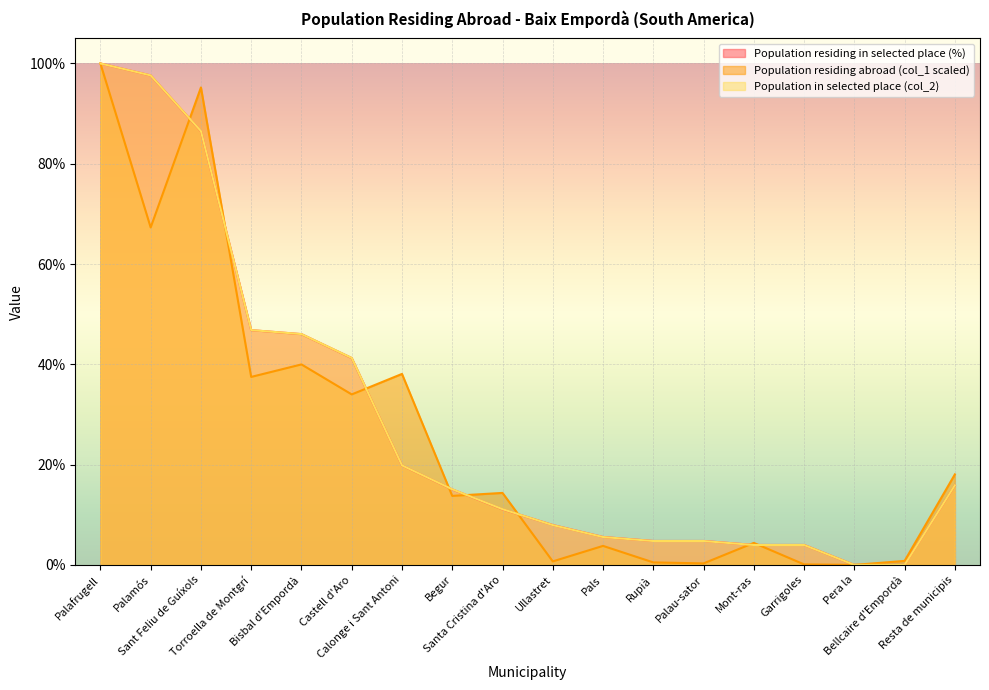

What is the spread (max minus min) of values at Torroella de Montgrí?

9.3